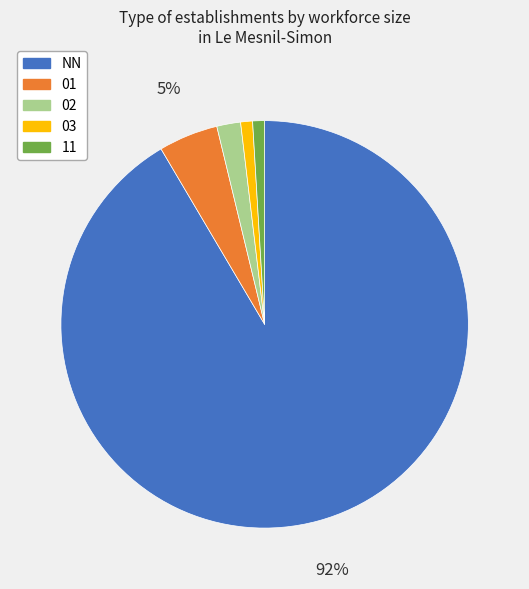

Between 02 and 01, which is larger?

01